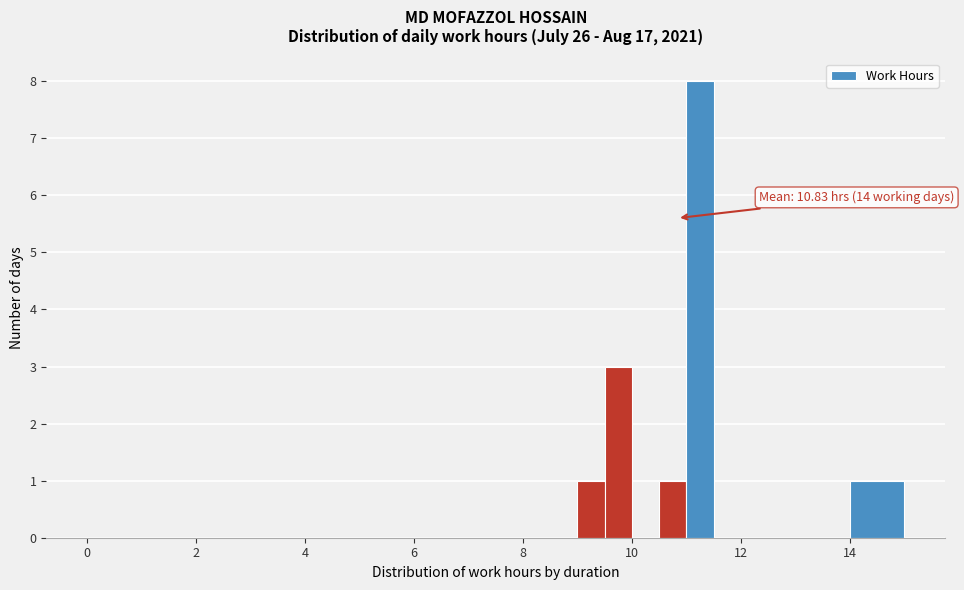

Around what value on the x-axis is the tallest bar? Give the approximate position of its centre, as read against the axis.

11.2